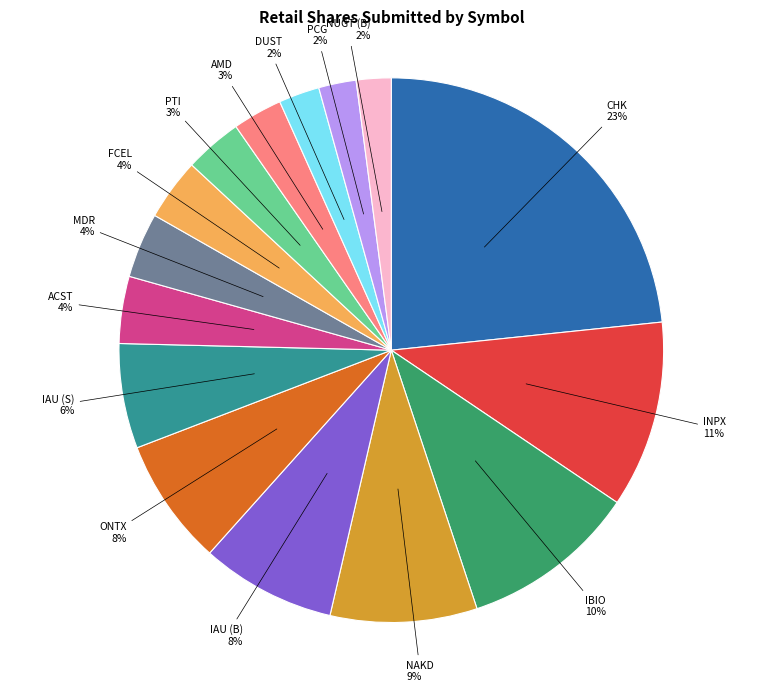

How many slices are in this pie chart?

15